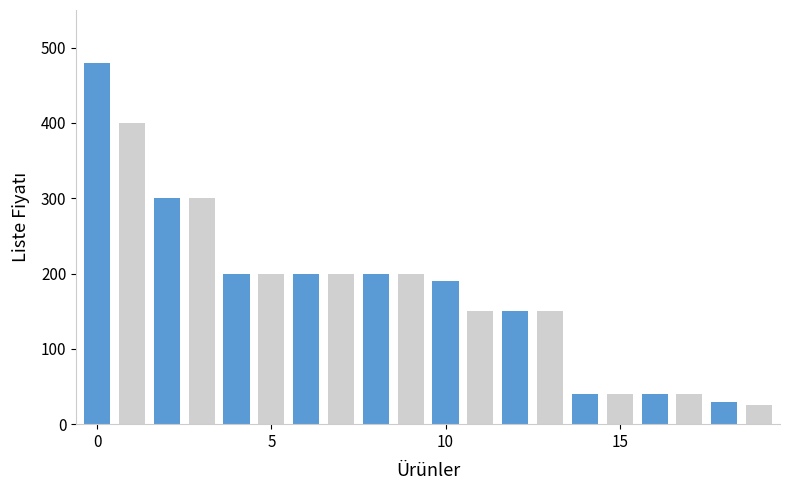

What is the average value?

177